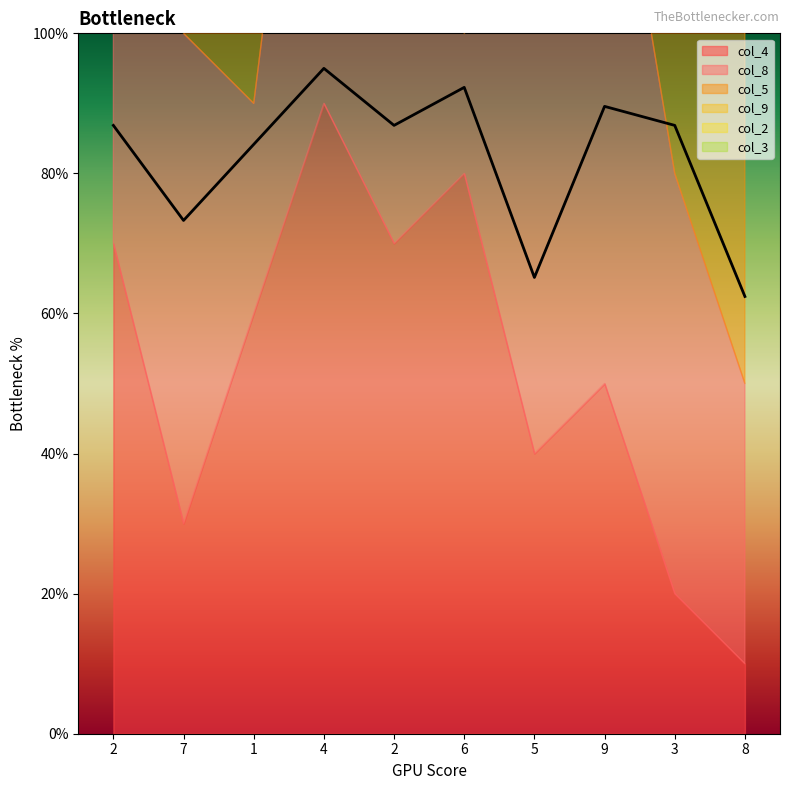

At which category is the sum across all series the highest?

4